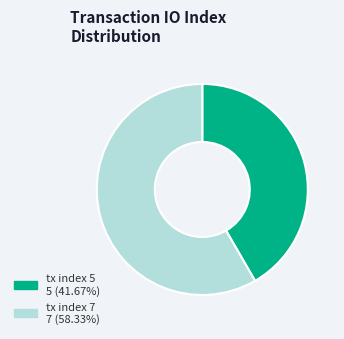

How many slices are in this pie chart?

2